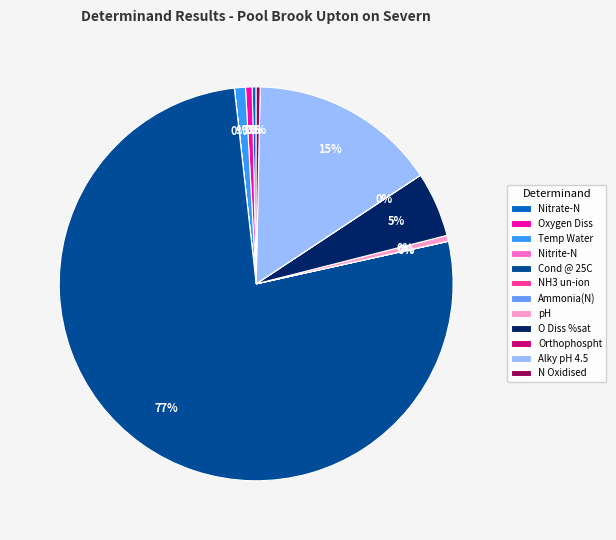

The Temp Water slice represents 1% of the pie. True or false?

True